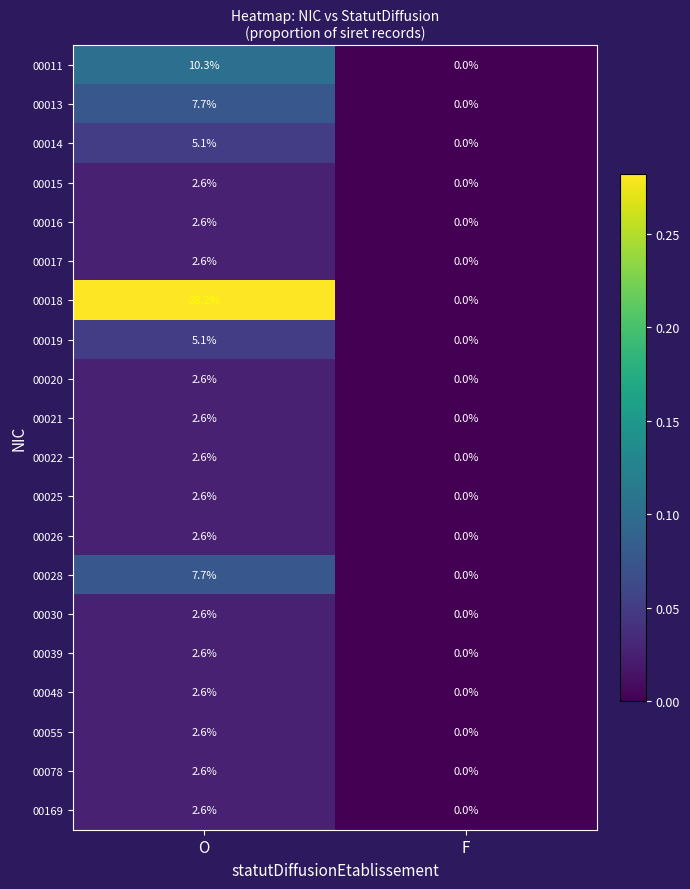

What is the difference between the 00014 values at F and O?

5.1